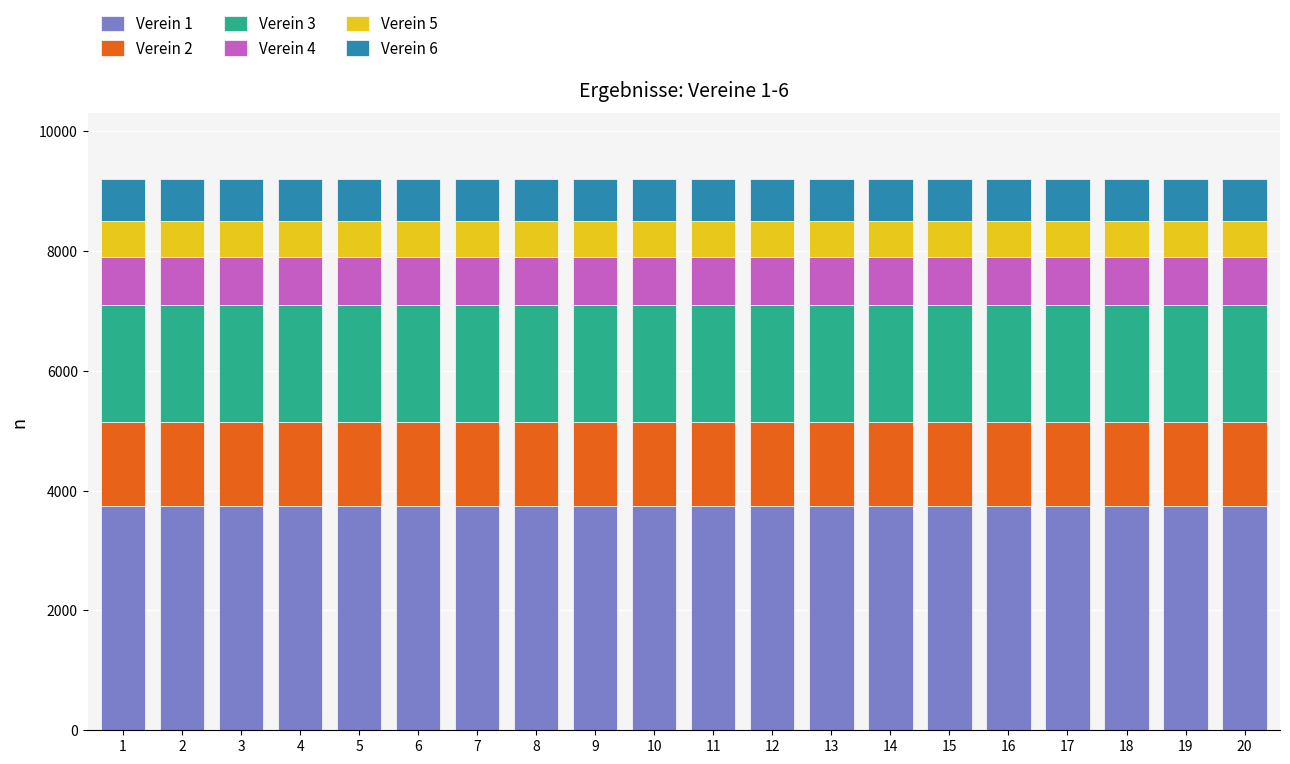

What is the minimum value for Verein 1?

3750